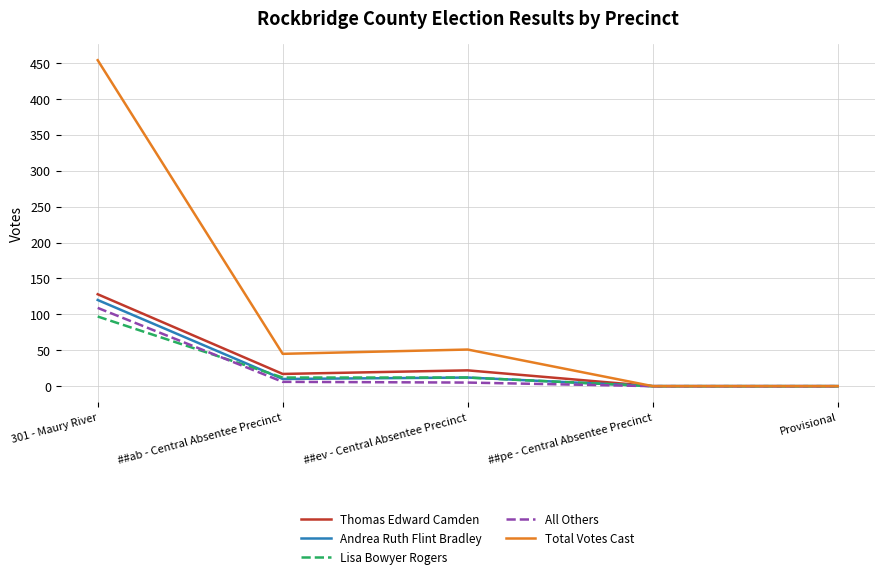

The Thomas Edward Camden series shows 0 at ##pe - Central Absentee Precinct. True or false?

True